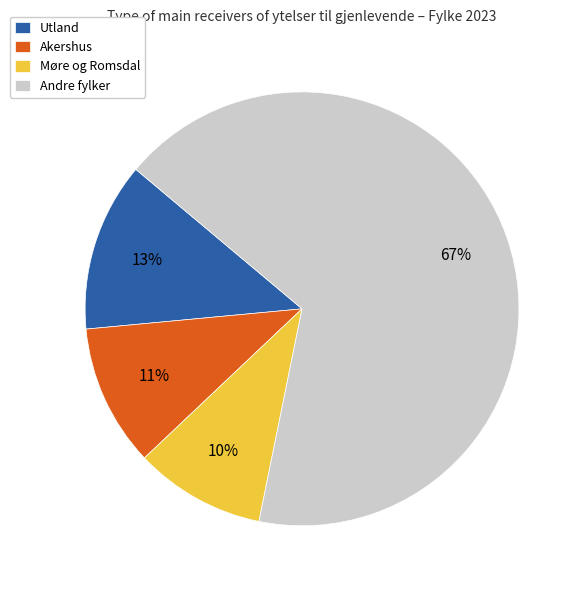

What is the largest slice in the pie chart?

Andre fylker